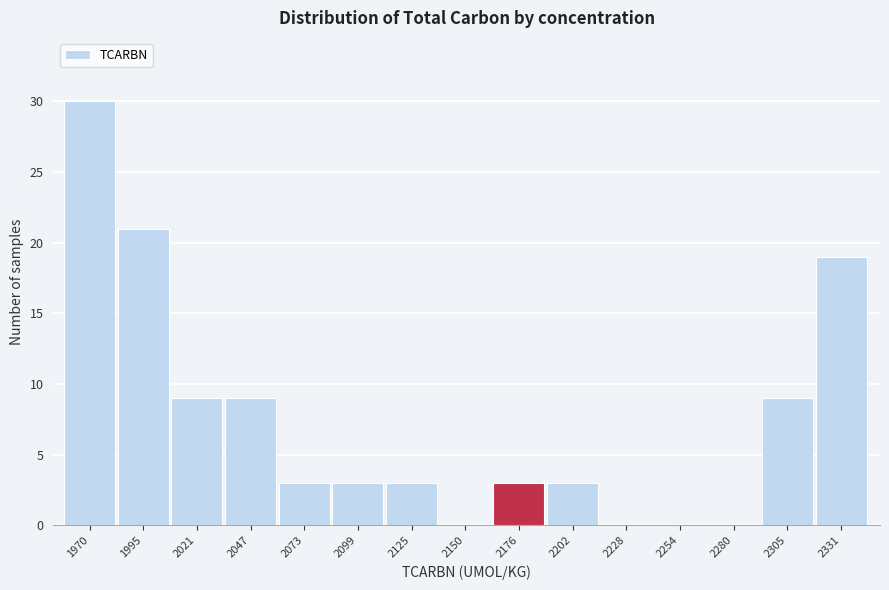

Reading left to right, what are all the values shown in this chart?

1970=30	1995=21	2021=9	2047=9	2073=3	2099=3	2125=3	2150=0	2176=3	2202=3	2228=0	2254=0	2280=0	2305=9	2331=19